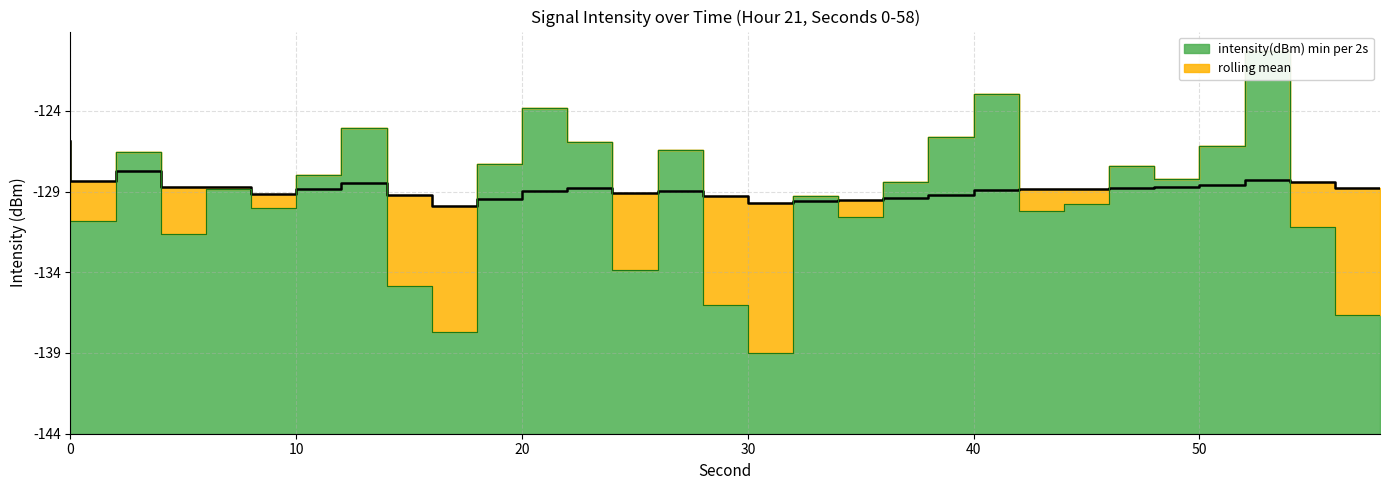

The value of rolling mean at 0 is 4.0. True or false?

False